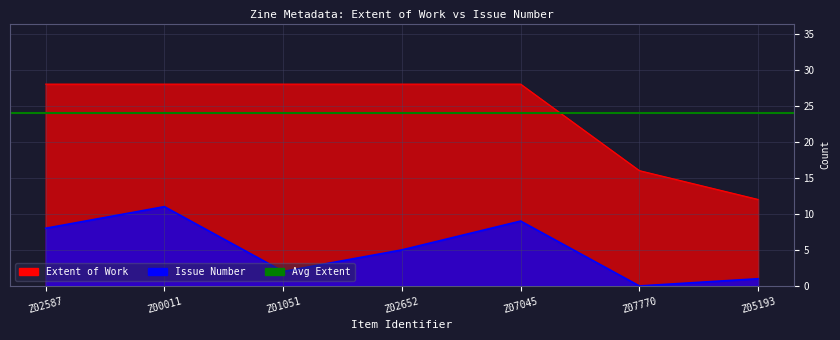

Which category has the lowest value in the Issue series?

Z07770